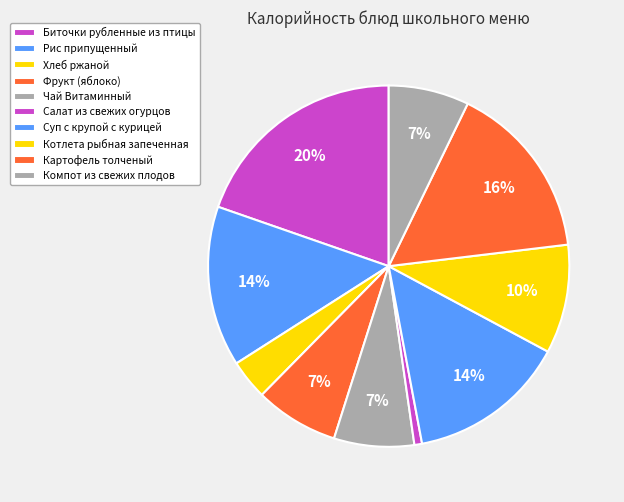

The Фрукт (яблоко) slice represents 1% of the pie. True or false?

False